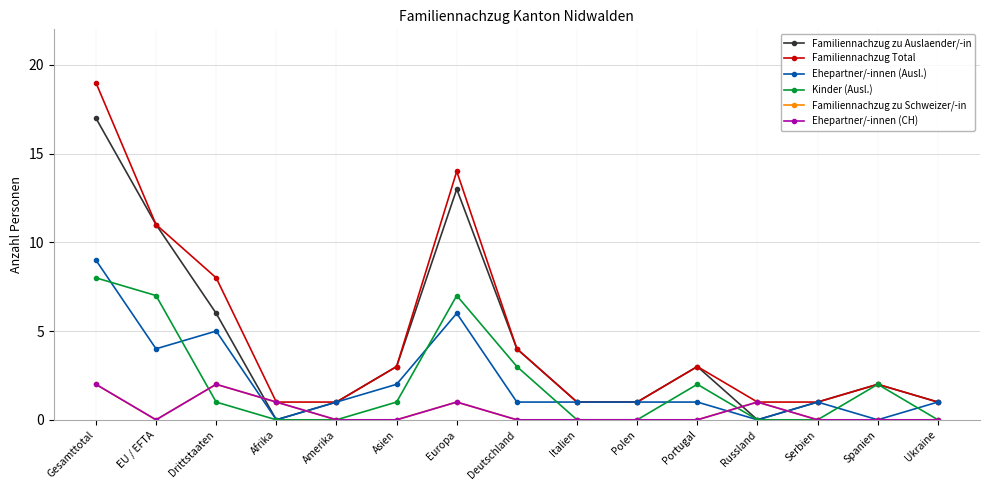

Rank the categories by Kinder (Ausl.) value from lowest to highest.

Afrika, Amerika, Italien, Polen, Russland, Serbien, Ukraine, Drittstaaten, Asien, Portugal, Spanien, Deutschland, EU / EFTA, Europa, Gesamttotal